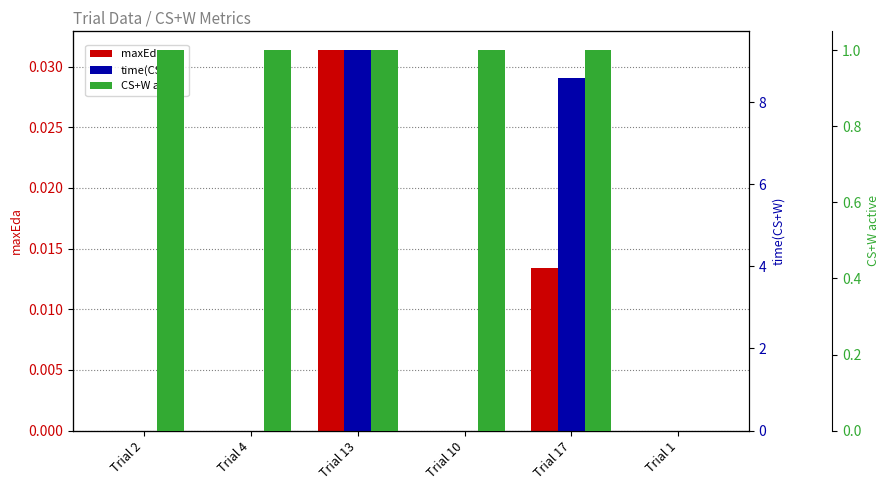

What is the average value of the time(CS+W) series?

3.0